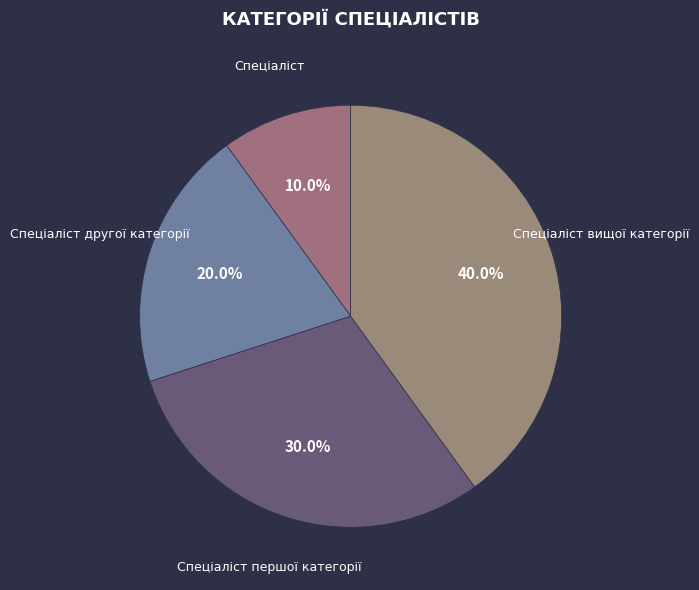

What is the ratio of the value at Спеціаліст другої категорії to the value at Спеціаліст першої категорії?

0.7